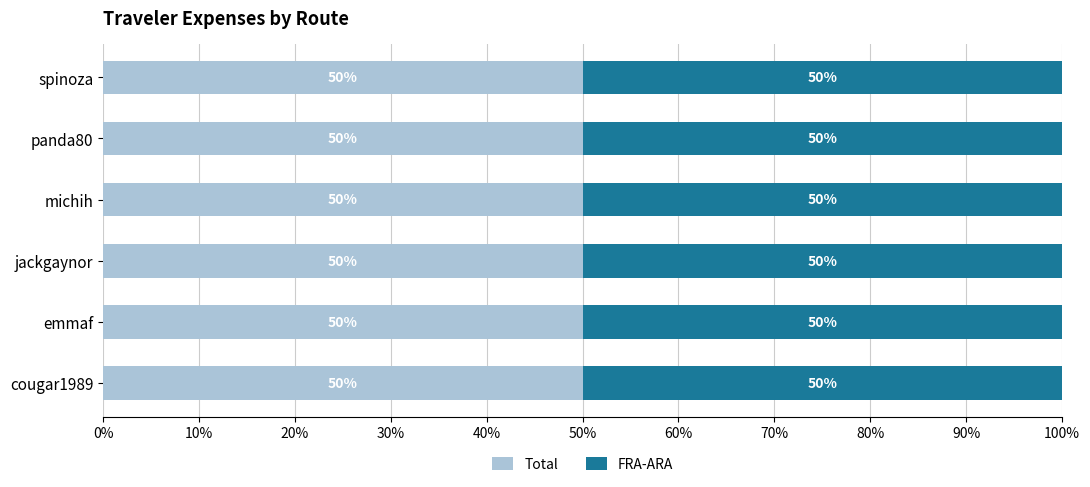

True or false: FRA-ARA has a value of 3.6 at emmaf.

False